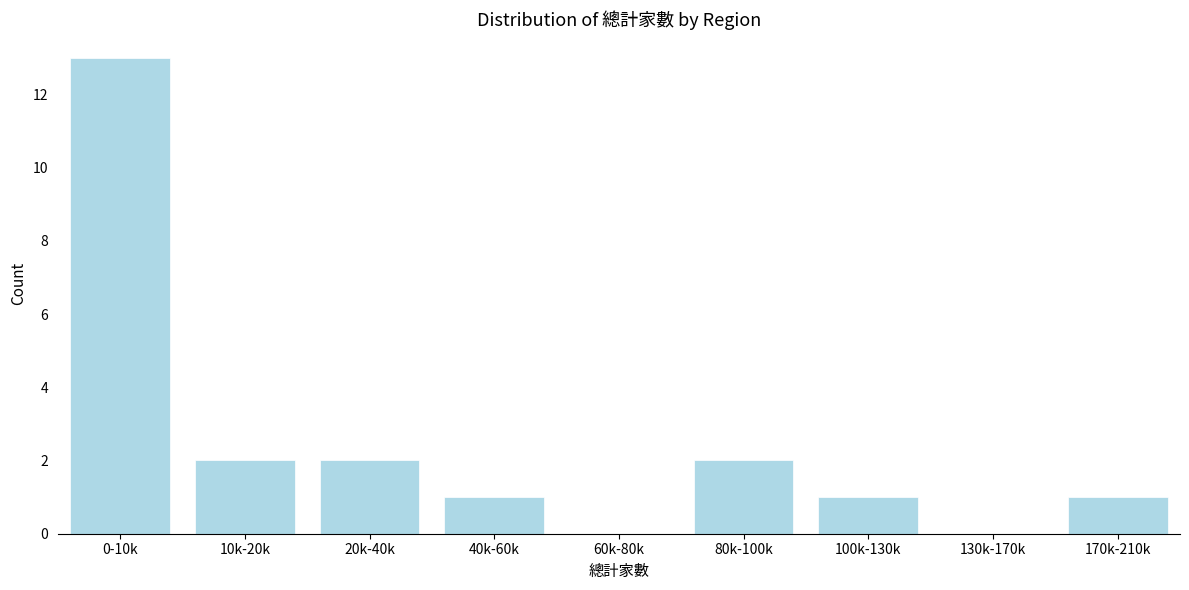

Reading left to right, transcribe all the data shown in this chart.

0-10k=13	10k-20k=2	20k-40k=2	40k-60k=1	60k-80k=0	80k-100k=2	100k-130k=1	130k-170k=0	170k-210k=1